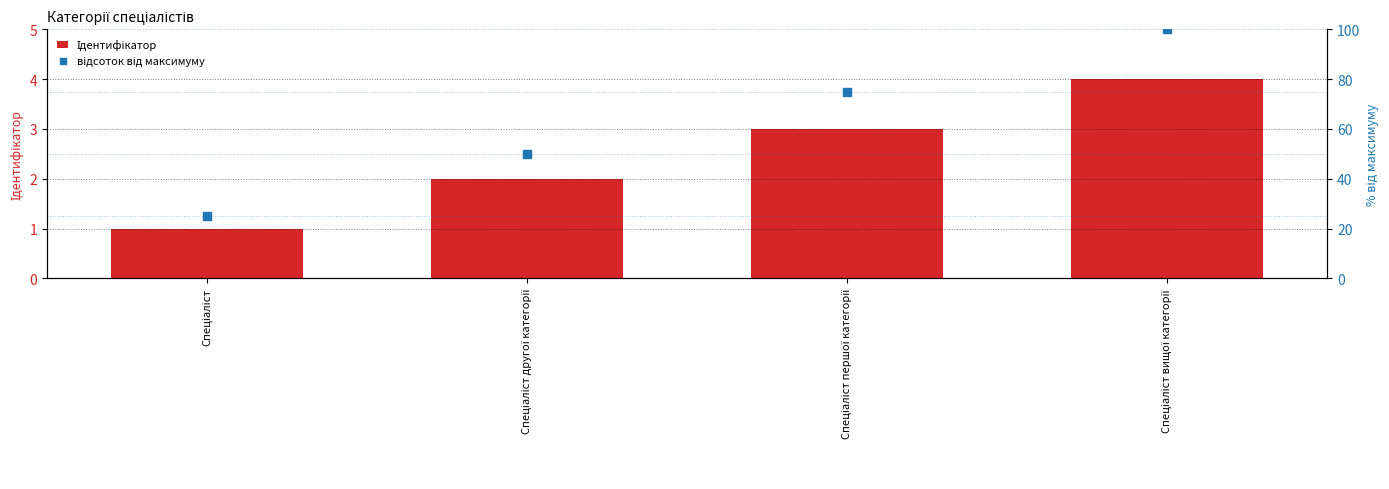

Which series contains the lowest Y value?

Ідентифікатор